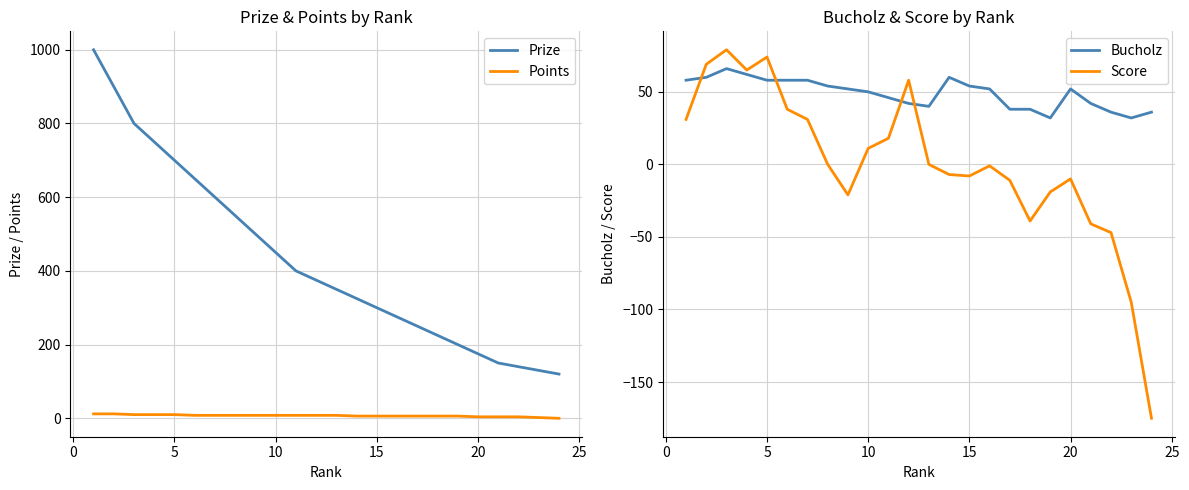

The Score series shows 11 at 10. True or false?

True